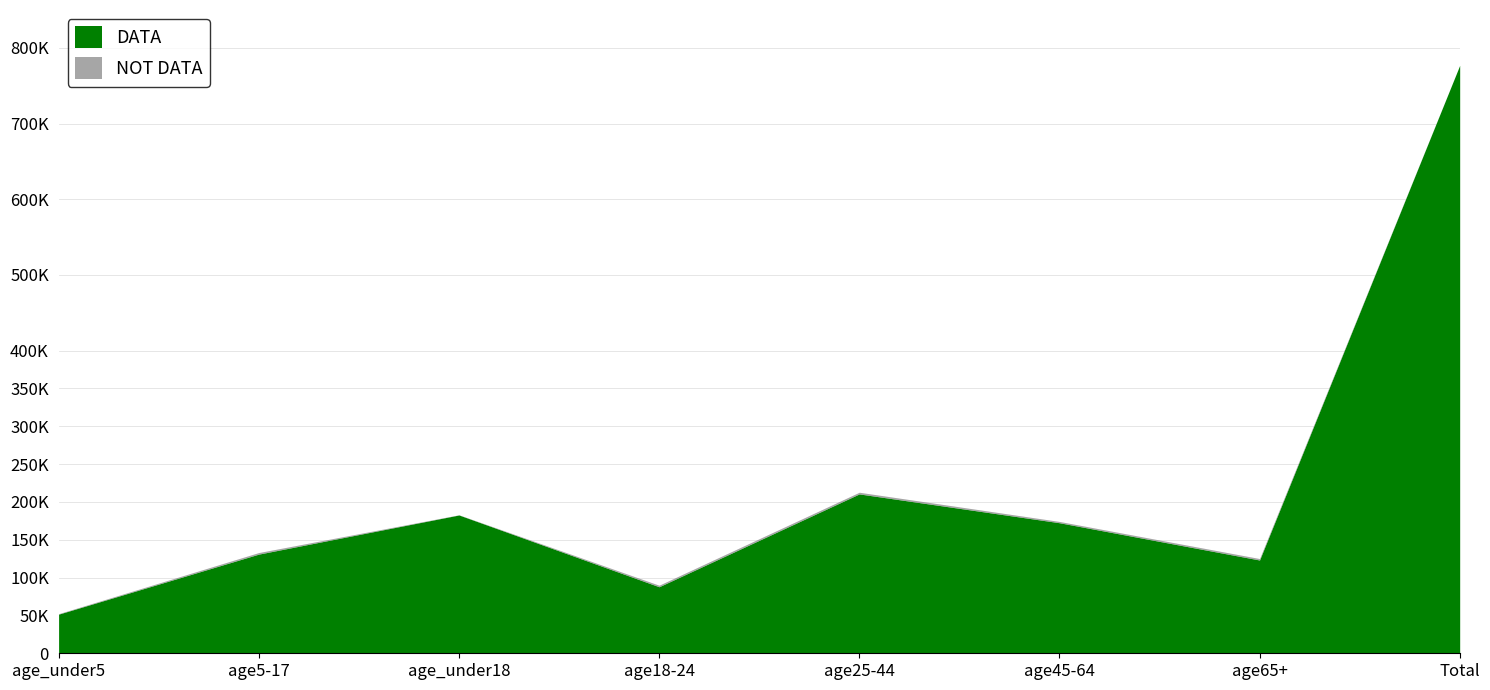

In NOT DATA, how many points are higher than both neighbors (excluding endpoints)?

3